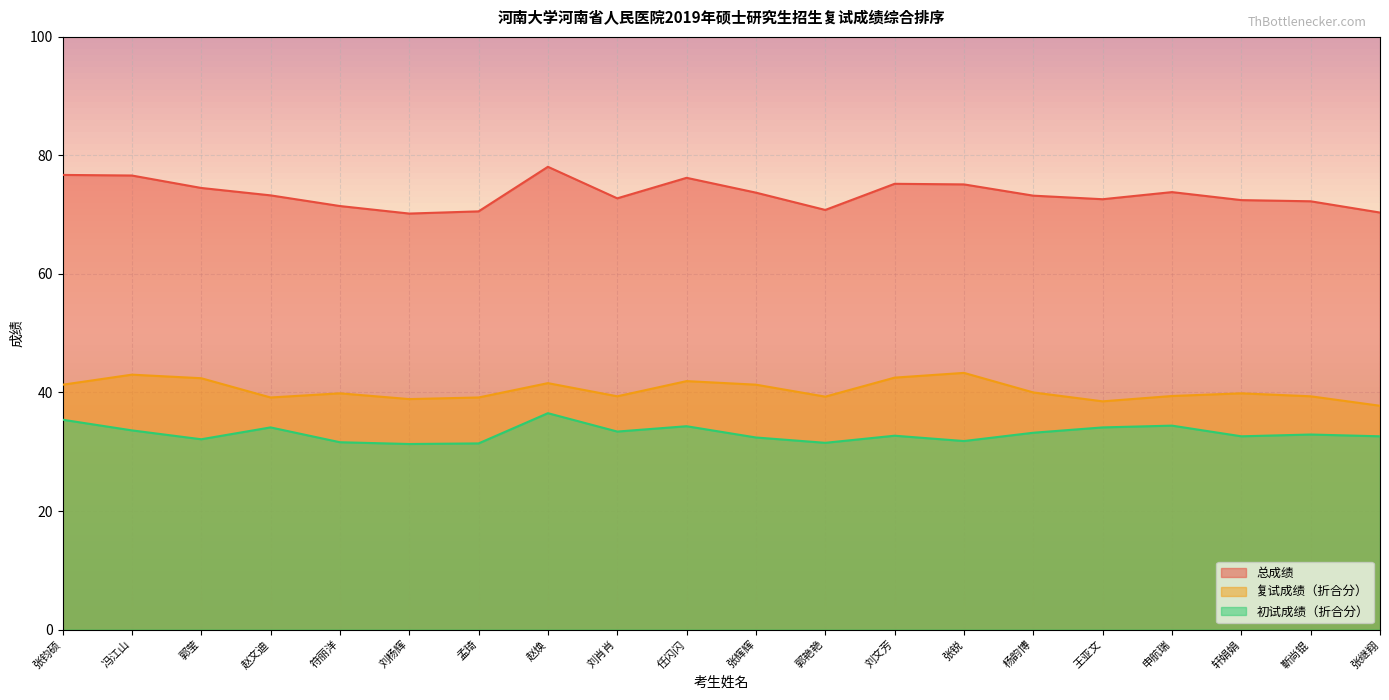

List the series in order of their overall mean, highest first.

总成绩, 复试成绩（折合分）, 初试成绩（折合分）